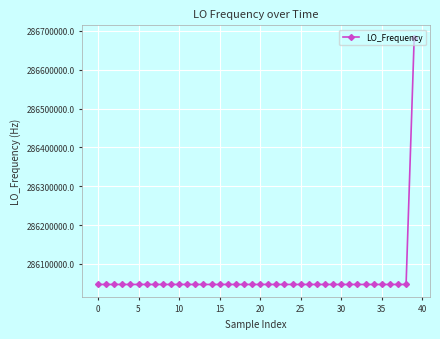

What is the maximum value shown in the chart?

286682702.3